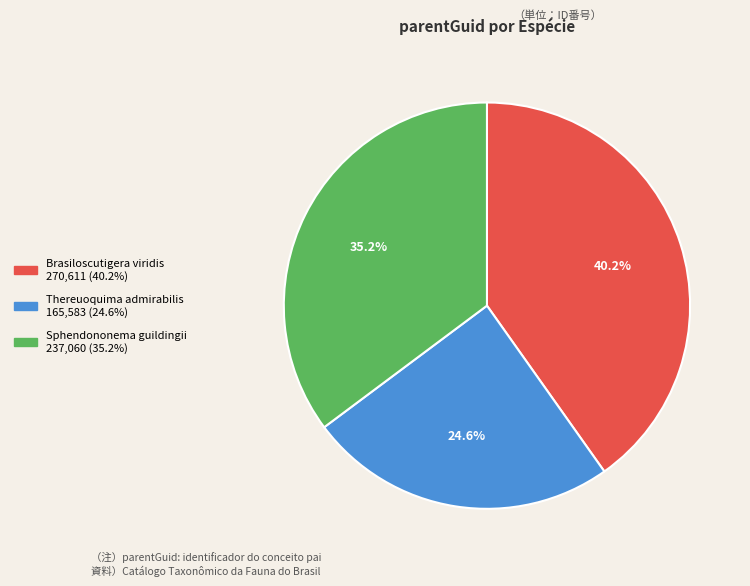

Count the number of slices in the pie.

3